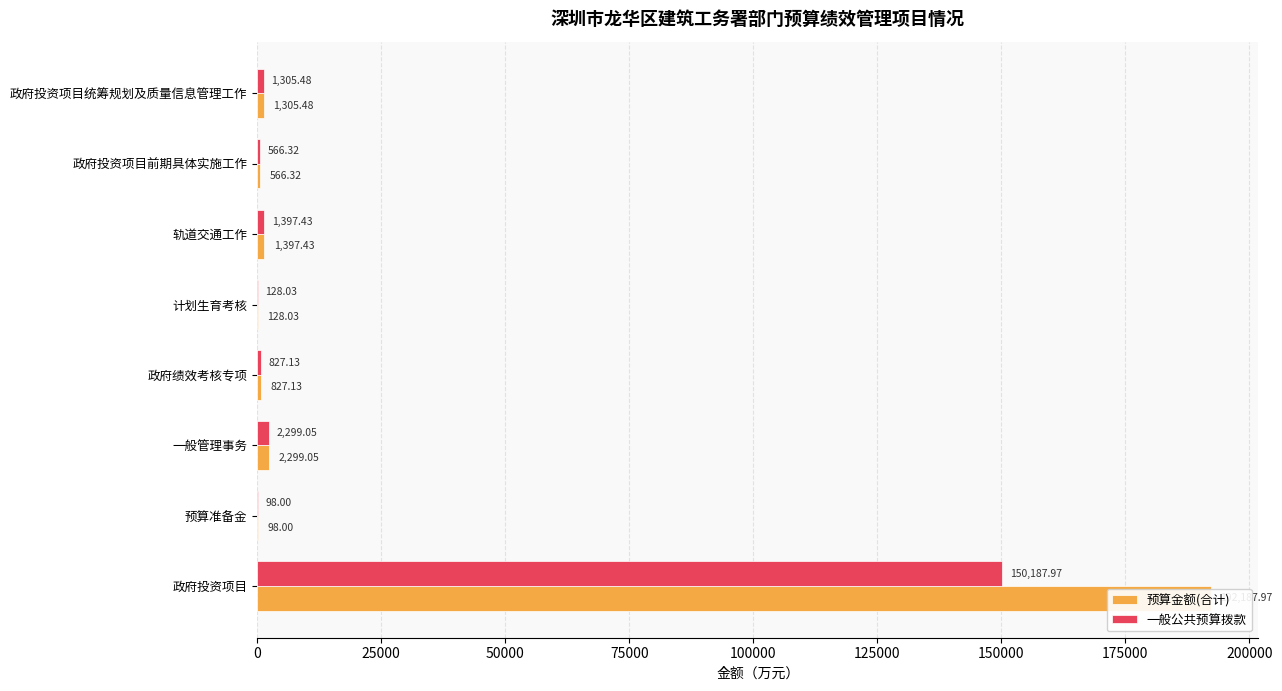

Reading left to right, what are all the values shown in this chart?

预算金额(合计): 1305.5	566.3	1397.4	128.0	827.1	2299.1	98.0	192188.0
一般公共预算拨款: 1305.5	566.3	1397.4	128.0	827.1	2299.1	98.0	150188.0